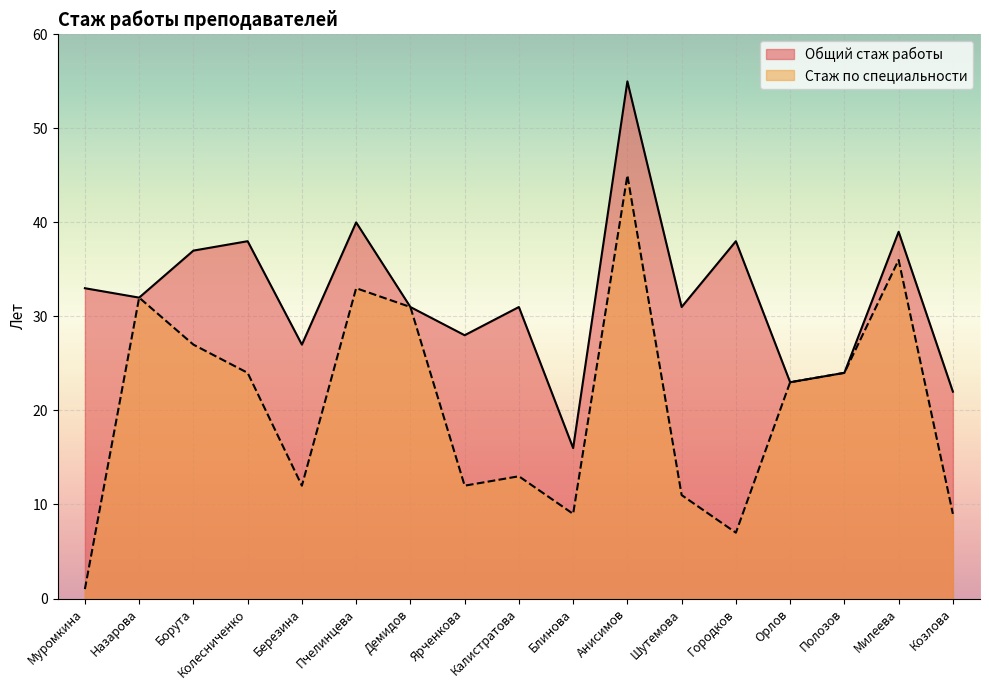

Reading left to right, extract all data points from this chart.

Общий стаж работы: Муромкина=33	Назарова=32	Борута=37	Колесниченко=38	Березина=27	Пчелинцева=40	Демидов=31	Ярченкова=28	Калистратова=31	Блинова=16	Анисимов=55	Шутемова=31	Городков=38	Орлов=23	Полозов=24	Милеева=39	Козлова=22
Стаж работы педагогического работника по специальности: Муромкина=1	Назарова=32	Борута=27	Колесниченко=24	Березина=12	Пчелинцева=33	Демидов=31	Ярченкова=12	Калистратова=13	Блинова=9	Анисимов=45	Шутемова=11	Городков=7	Орлов=23	Полозов=24	Милеева=36	Козлова=9